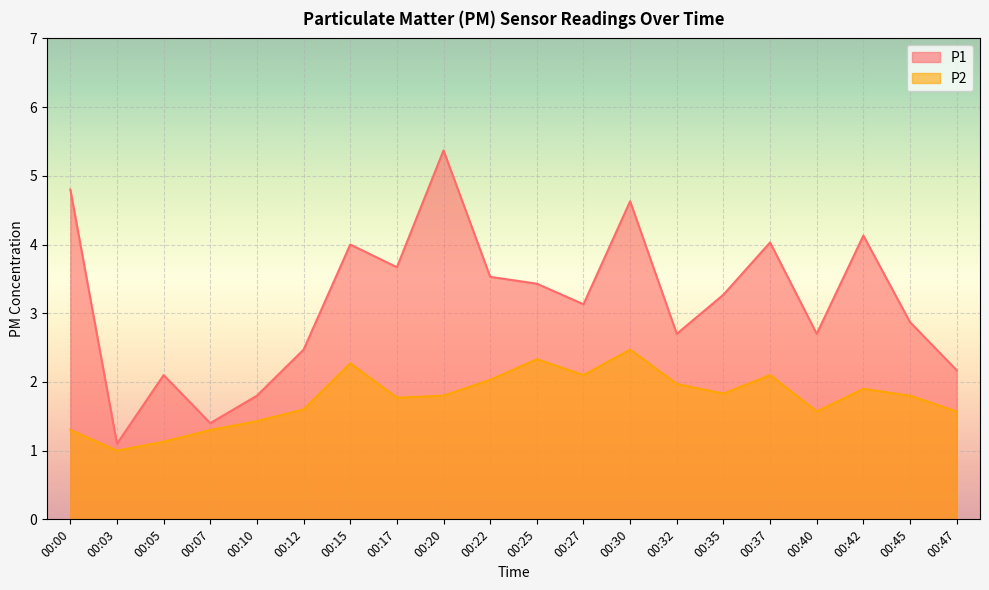

Which series changed the most between 00:22 and 00:45?

P1